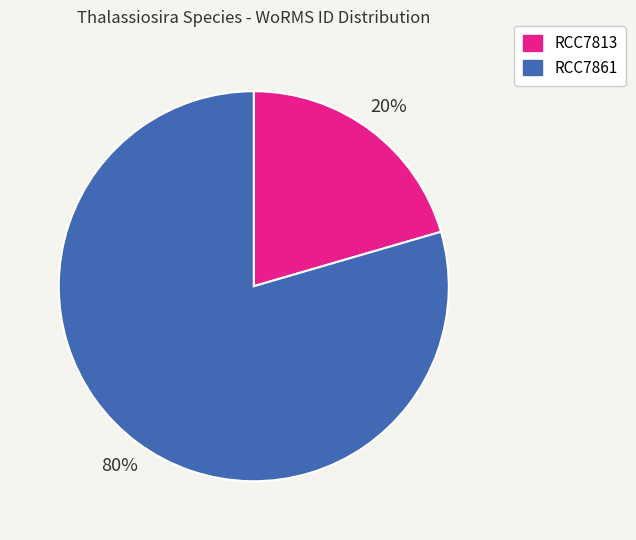

How many segments does this pie chart have?

2